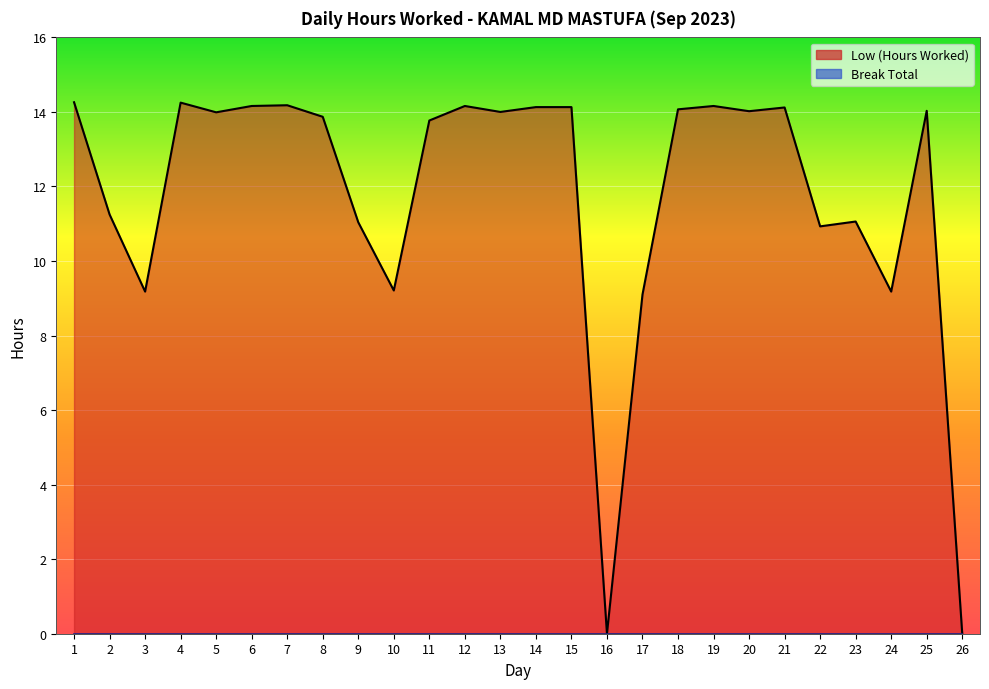

Reading left to right, extract all data points from this chart.

1=14.3	2=11.2	3=9.2	4=14.2	5=14.0	6=14.2	7=14.2	8=13.9	9=11.0	10=9.2	11=13.8	12=14.2	13=14.0	14=14.1	15=14.1	16=0.0	17=9.1	18=14.1	19=14.2	20=14.0	21=14.1	22=10.9	23=11.1	24=9.2	25=14.0	26=0.0